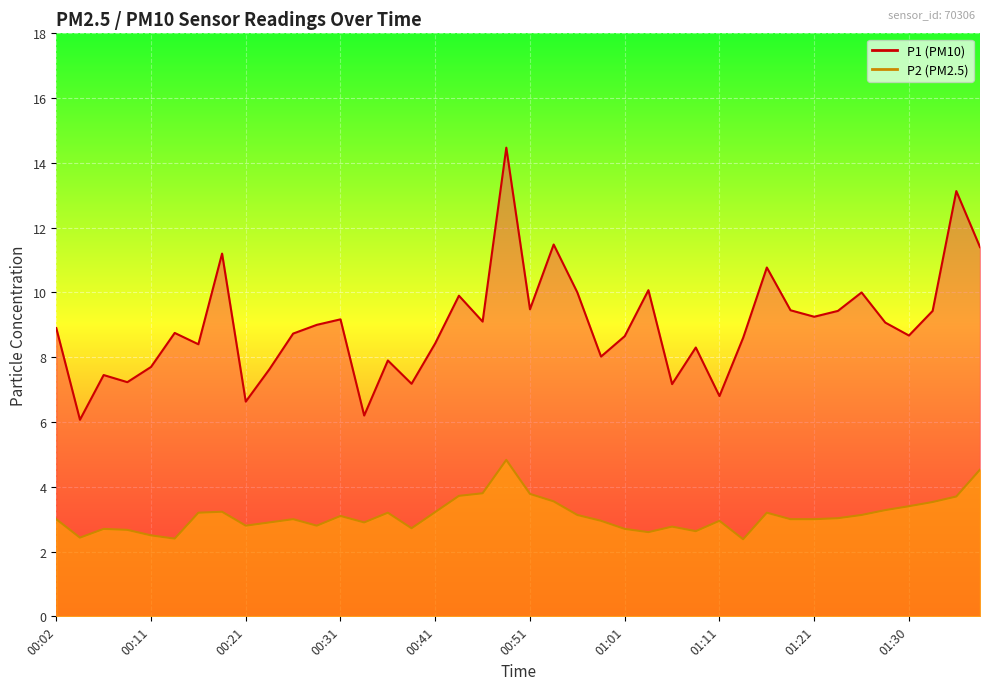

How many lines are shown in the chart?

2